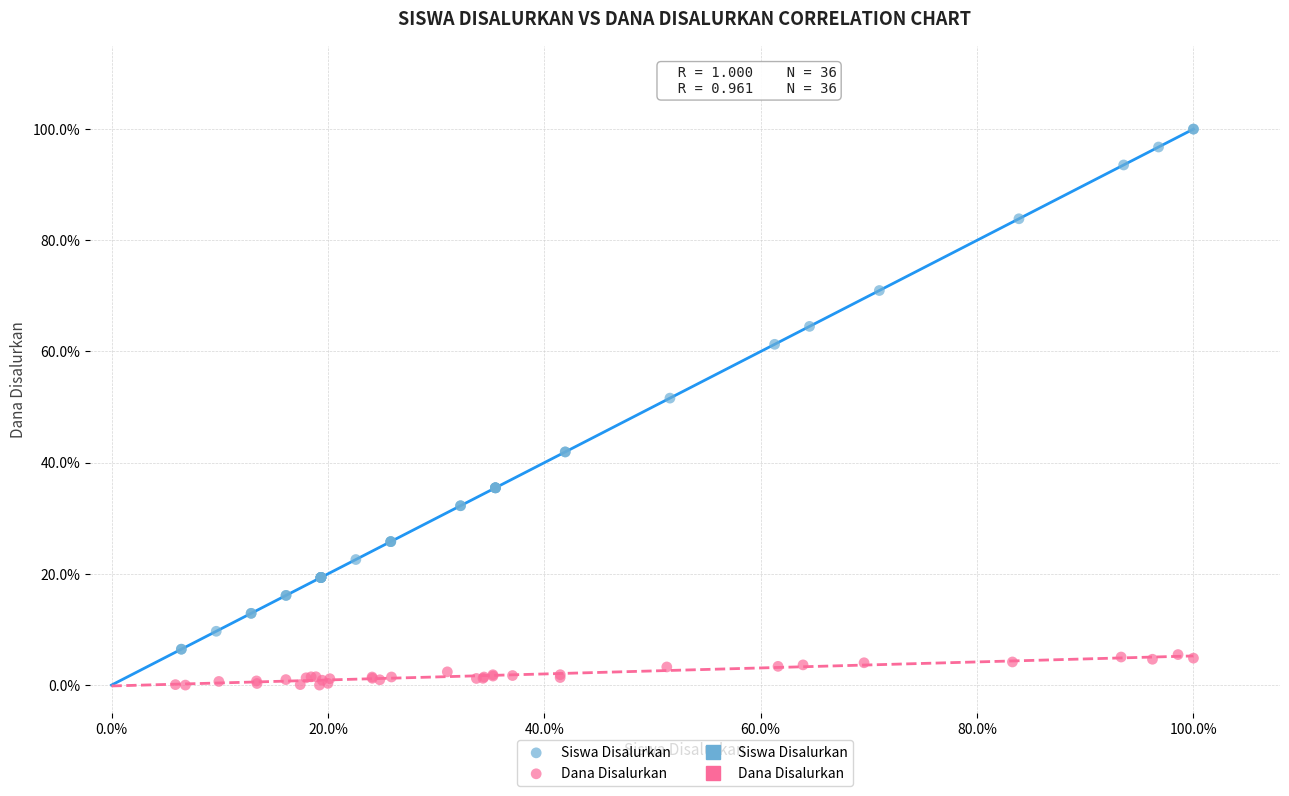

Which series reaches the minimum Y coordinate?

Dana Disalurkan